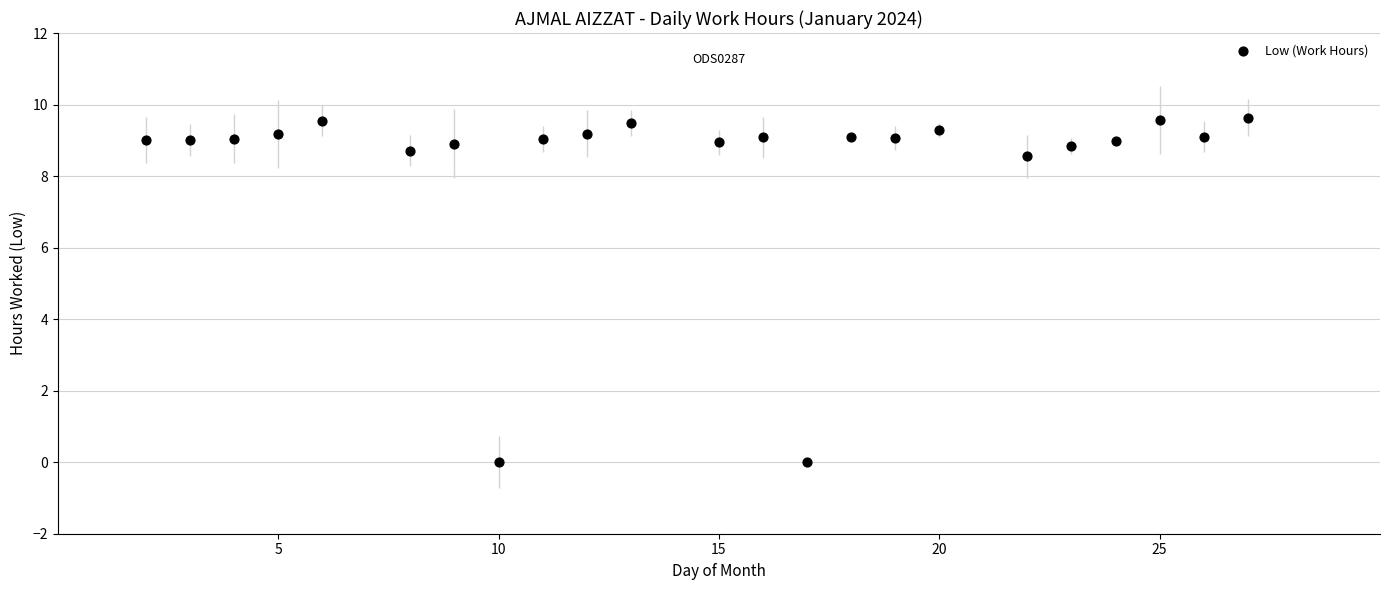

What is the range of X values (max minus min)?

25.0